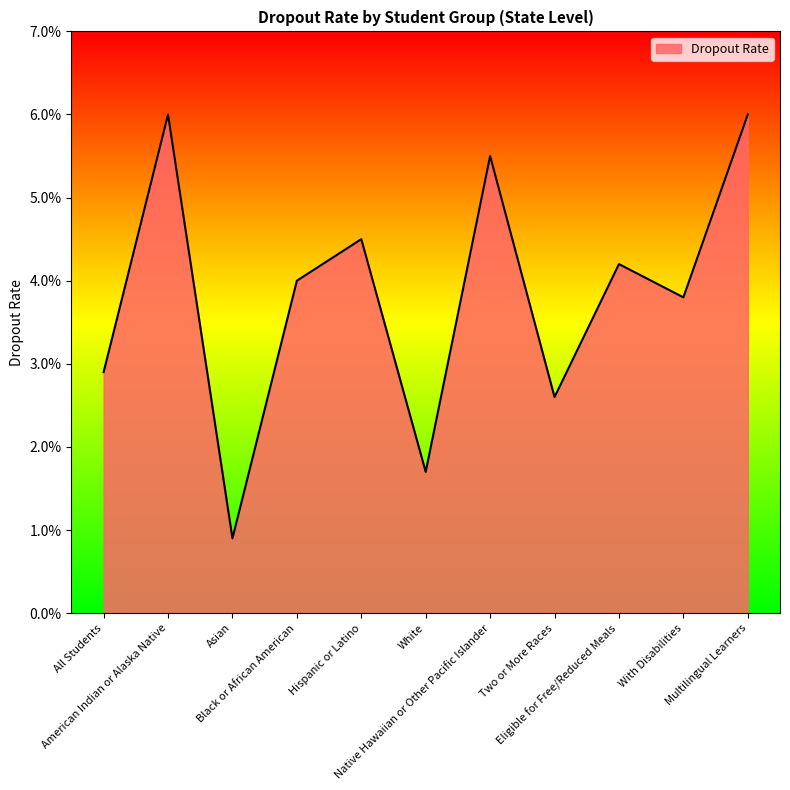

At which category does the data reach its first local valley?

Asian